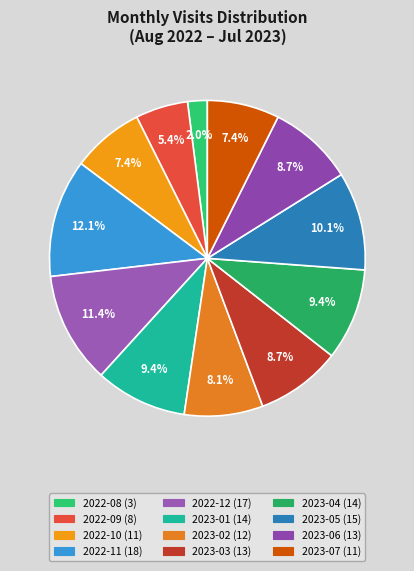

To the nearest percent, what is the average slice percentage?

8%